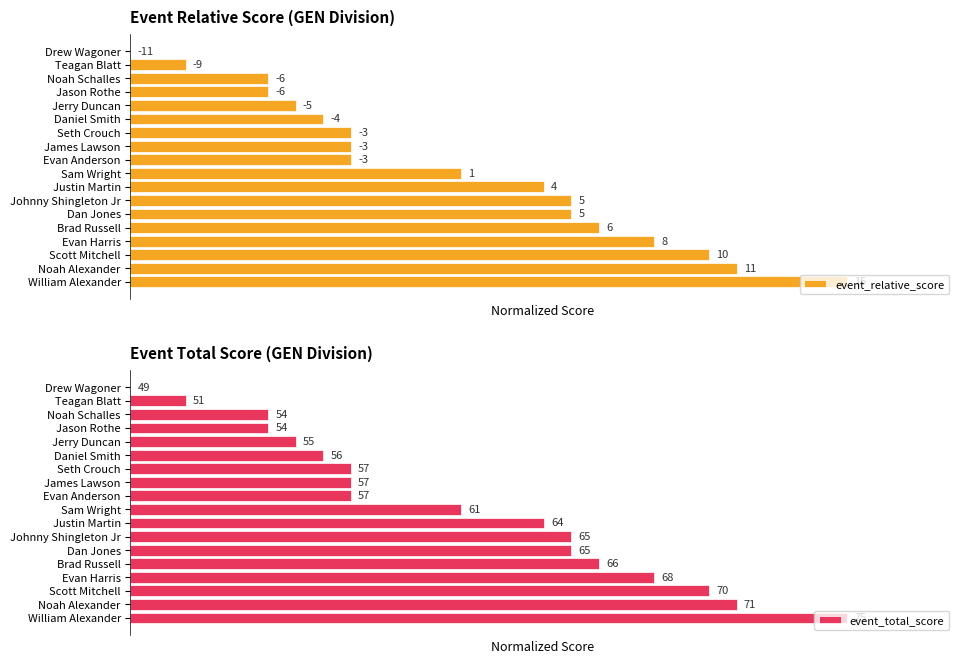

Reading right to left, what are all the values shown in this chart?

event_relative_score: 100.0	84.6	80.8	73.1	65.4	61.5	61.5	57.7	46.2	30.8	30.8	30.8	26.9	23.1	19.2	19.2	7.7	0.0
event_total_score: 100.0	84.6	80.8	73.1	65.4	61.5	61.5	57.7	46.2	30.8	30.8	30.8	26.9	23.1	19.2	19.2	7.7	0.0